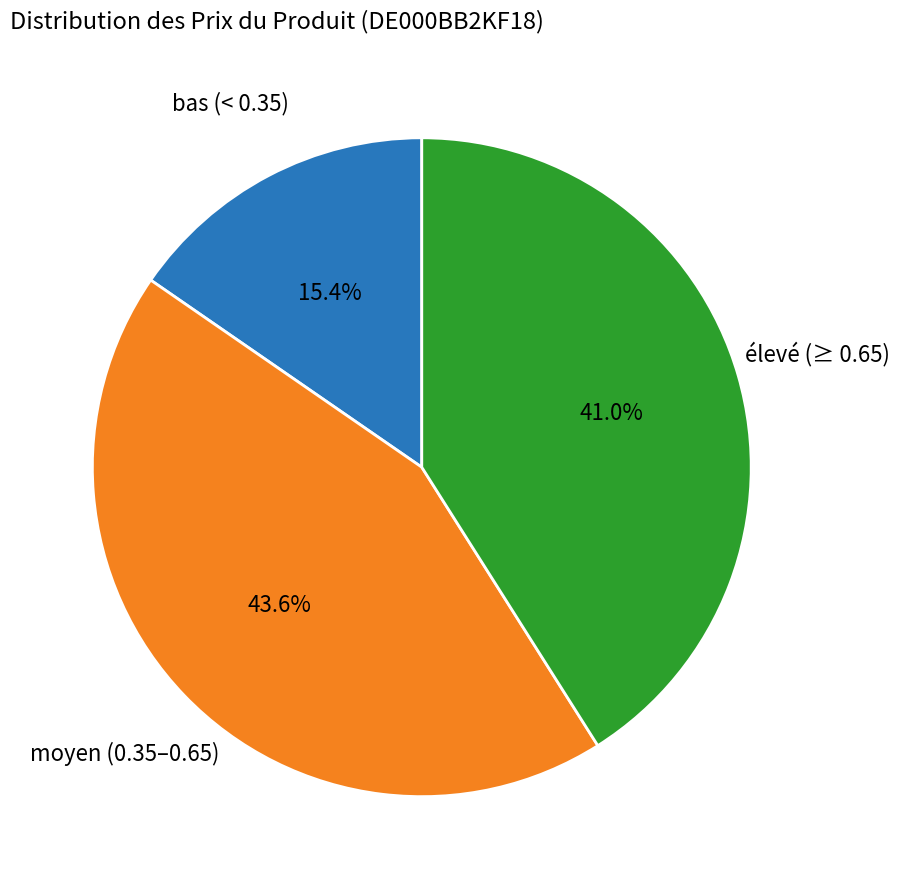

Approximately how many times larger is the value at moyen (0.35–0.65) compared to élevé (≥ 0.65)?

1.1